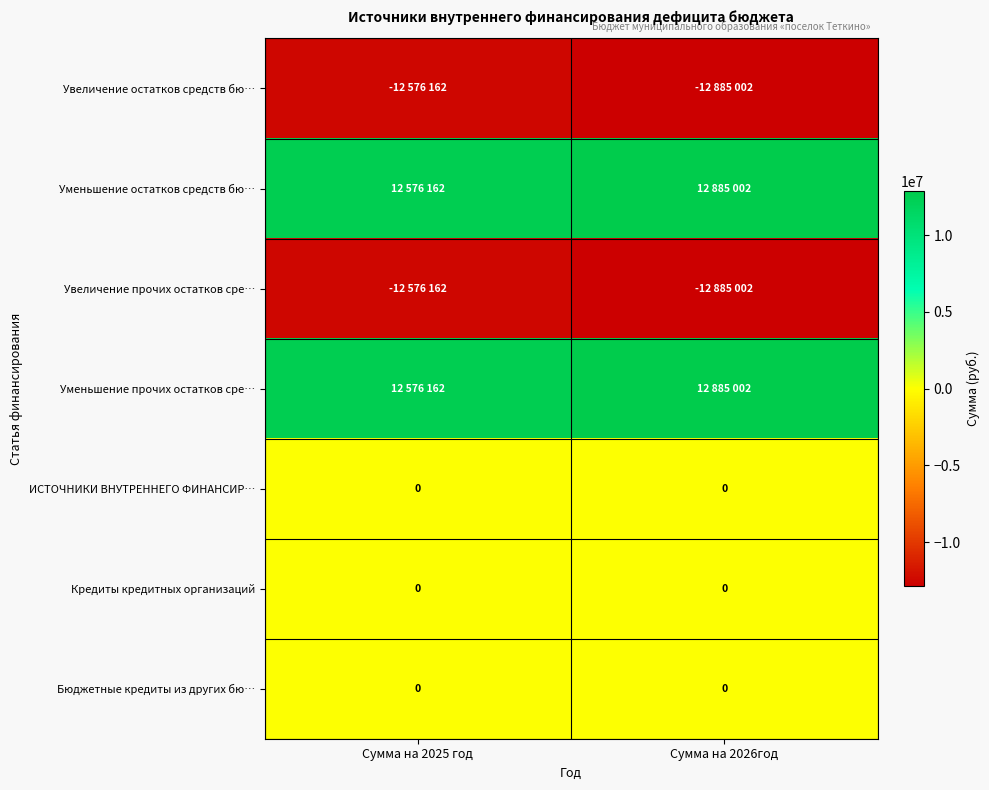

At which label is Кредиты кредитных организаций closest to 0?

Сумма на 2025 год